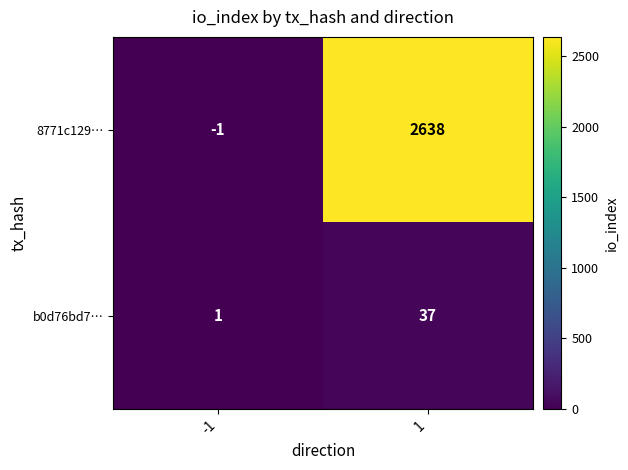

What value does the 8771c129… series have at 1, to the nearest 10?

2640